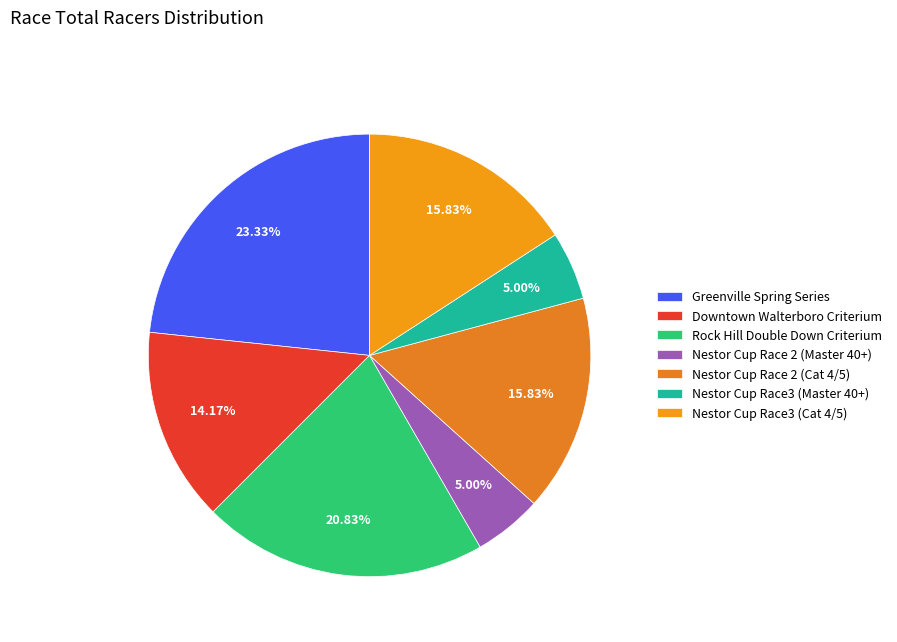

Is the sum of Greenville Spring Series and Nestor Cup Race 2 (Cat 4/5) greater than half?

No